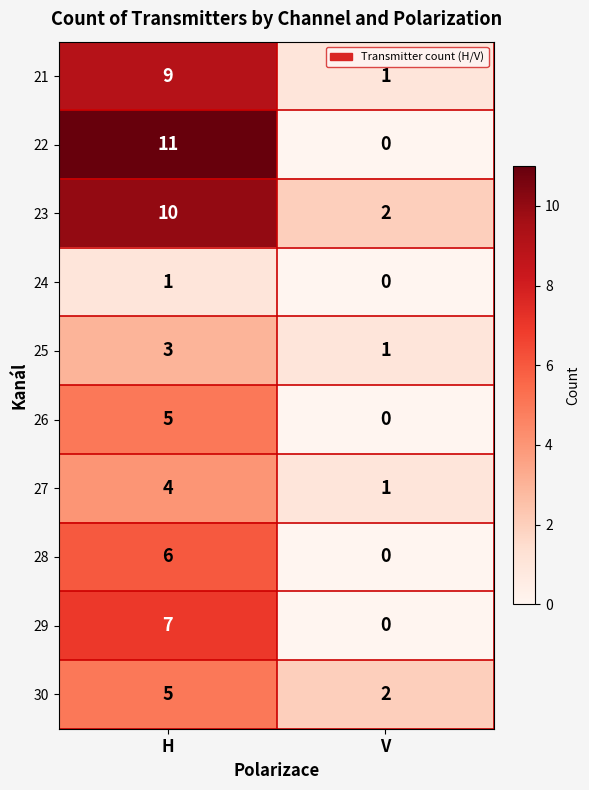

Where is 29 nearest to the value 3?

V